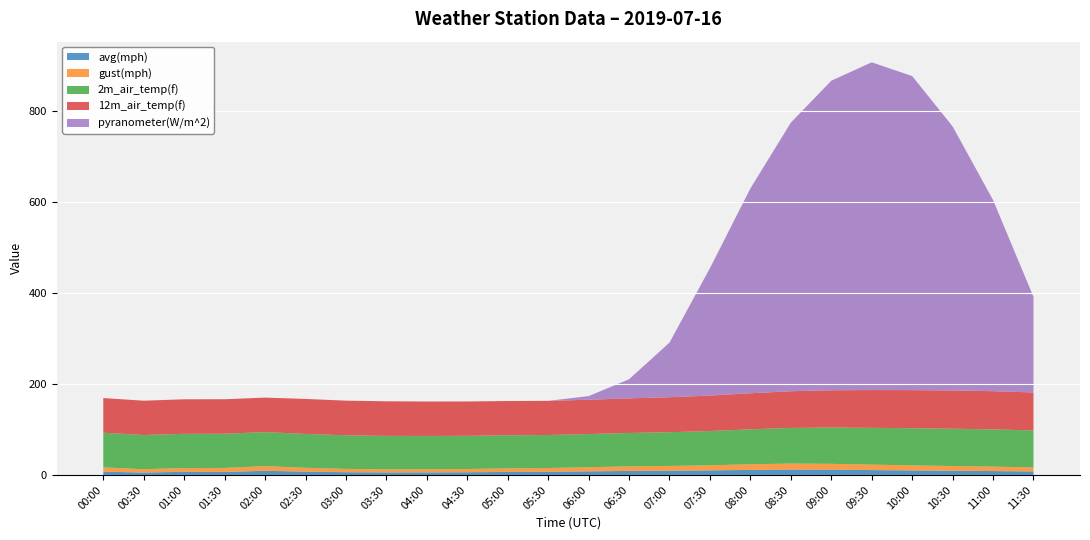

Reading left to right, transcribe all the data shown in this chart.

avg(mph): 00:00=7.4	00:30=5.4	01:00=7.1	01:30=6.8	02:00=9.3	02:30=7.5	03:00=6.2	03:30=5.7	04:00=5.8	04:30=6.1	05:00=6.8	05:30=7.2	06:00=8.1	06:30=9.0	07:00=9.5	07:30=10.2	08:00=11.3	08:30=12.1	09:00=11.8	09:30=10.9	10:00=10.1	10:30=9.4	11:00=8.7	11:30=7.9
gust(mph): 00:00=9.4	00:30=7.4	01:00=8.1	01:30=8.8	02:00=10.3	02:30=8.5	03:00=7.2	03:30=6.7	04:00=6.8	04:30=7.1	05:00=7.8	05:30=8.2	06:00=9.1	06:30=10.0	07:00=10.5	07:30=11.2	08:00=12.3	08:30=13.1	09:00=12.8	09:30=11.9	10:00=11.1	10:30=10.4	11:00=9.7	11:30=8.9
2m_air_temp(f): 00:00=76.1	00:30=75.1	01:00=75.3	01:30=75.1	02:00=74.7	02:30=74.3	03:00=73.9	03:30=73.6	04:00=73.2	04:30=72.9	05:00=72.7	05:30=72.5	06:00=72.8	06:30=73.4	07:00=74.1	07:30=75.2	08:00=76.8	08:30=78.3	09:00=79.7	09:30=80.9	10:00=81.6	10:30=82.0	11:00=81.8	11:30=81.2
12m_air_temp(f): 00:00=76.2	00:30=75.4	01:00=75.9	01:30=75.8	02:00=75.8	02:30=76.9	03:00=76.1	03:30=76.0	04:00=75.7	04:30=75.5	05:00=75.3	05:30=75.1	06:00=75.4	06:30=76.0	07:00=76.8	07:30=77.9	08:00=79.2	08:30=80.6	09:00=81.9	09:30=83.0	10:00=83.7	10:30=84.1	11:00=84.0	11:30=83.4
pyranometer(W/m^2): 00:00=0.0	00:30=0.0	01:00=0.0	01:30=0.0	02:00=0.0	02:30=0.0	03:00=0.0	03:30=0.0	04:00=0.0	04:30=0.0	05:00=0.0	05:30=0.0	06:00=8.0	06:30=42.0	07:00=120.0	07:30=280.0	08:00=450.0	08:30=590.0	09:00=680.0	09:30=720.0	10:00=690.0	10:30=580.0	11:00=420.0	11:30=210.0